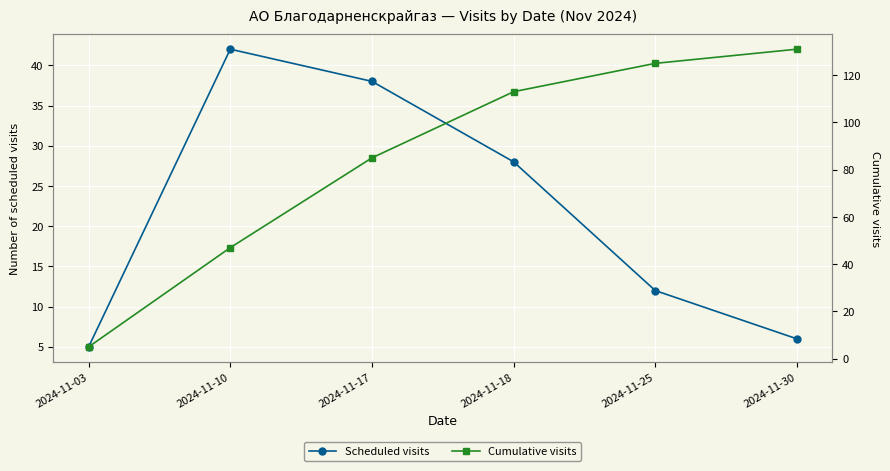

True or false: Scheduled visits has more than 0 points higher than both neighbors.

True